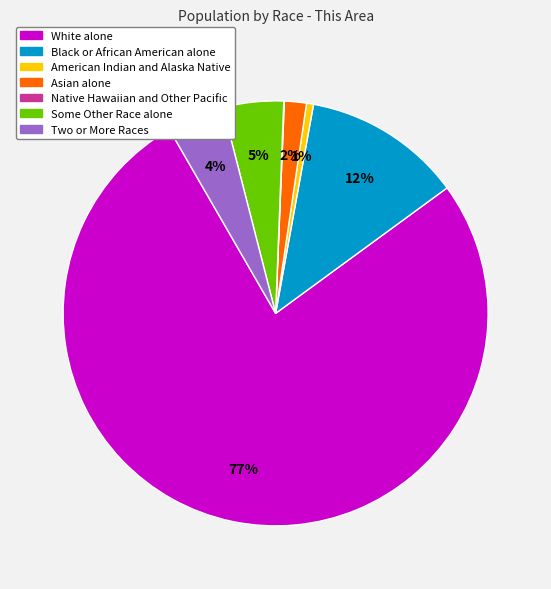

Is Black or African American alone the majority of the pie?

No